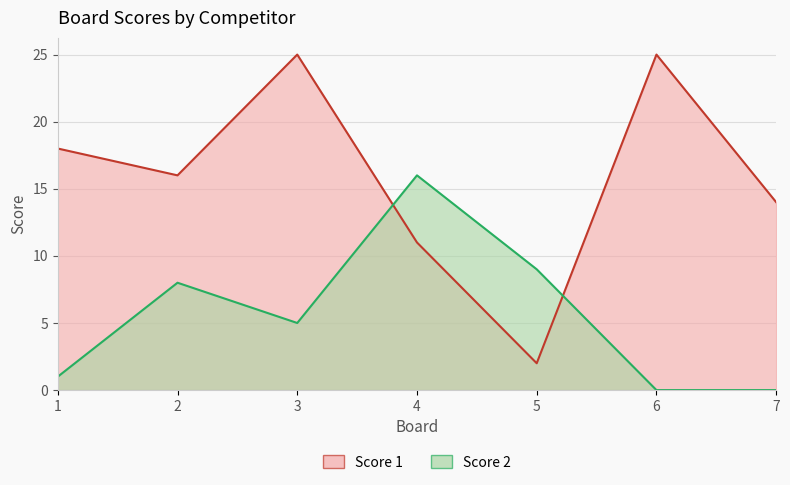

How many interior local peaks does the Score 1 series have?

2